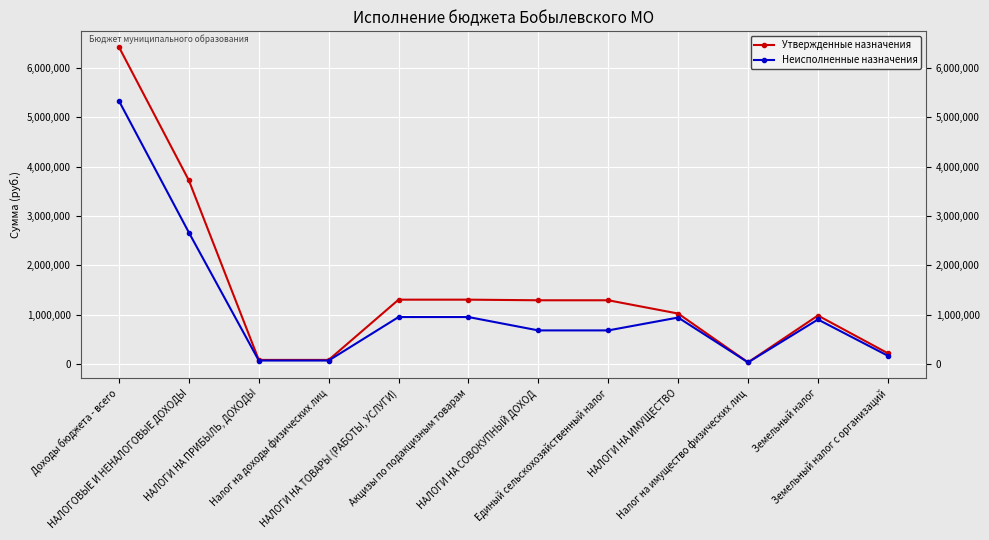

What position from the left is Доходы бюджета - всего?

1